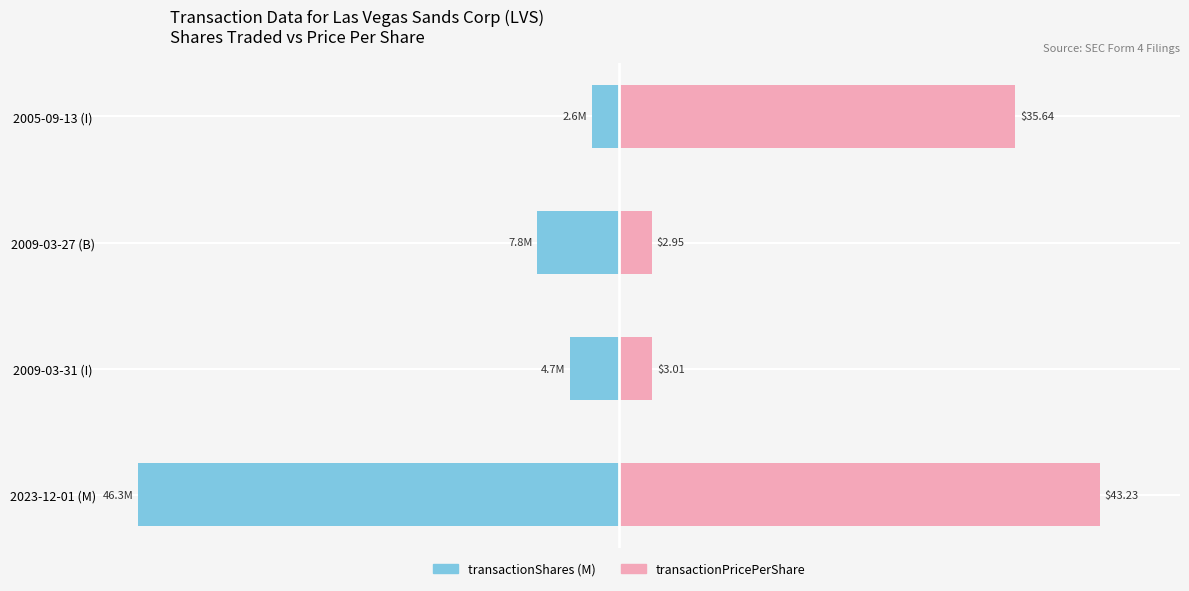

What are all the series names shown in the legend?

transactionShares (M), transactionPricePerShare